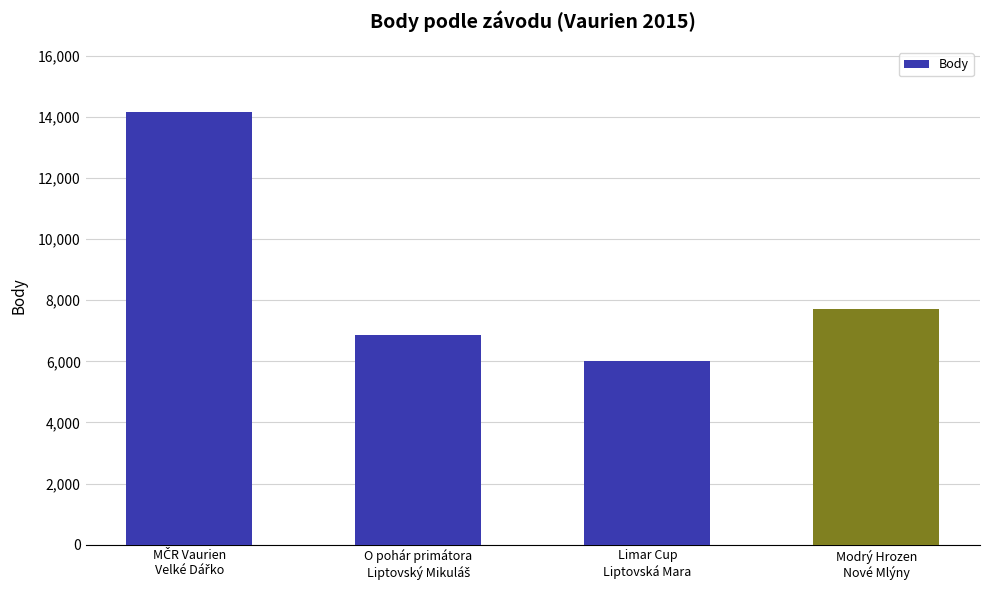

What is the sum of all values?

34748